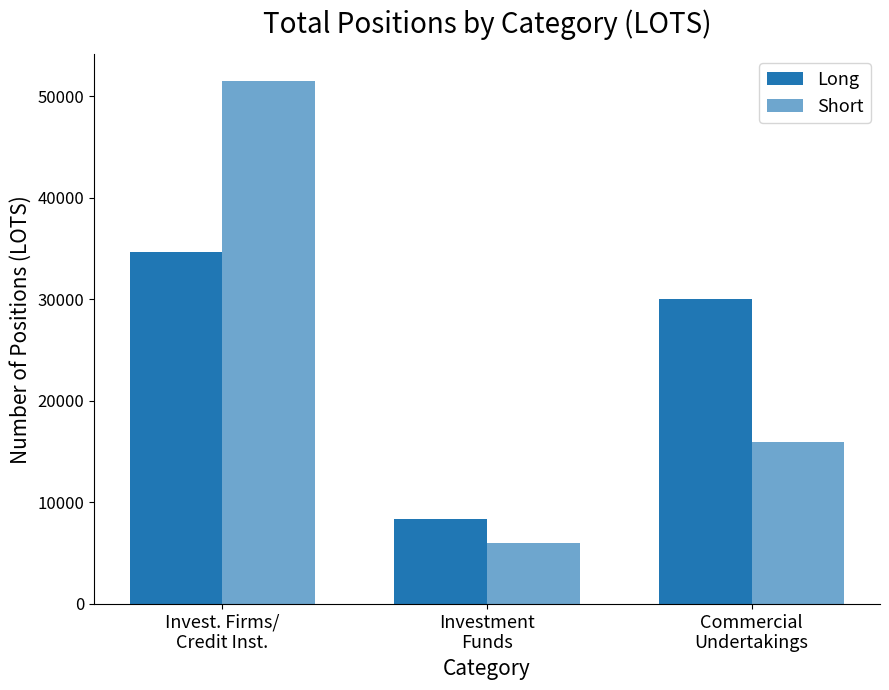

What is the value of the Short bar at the 3rd from the left?

15984.7